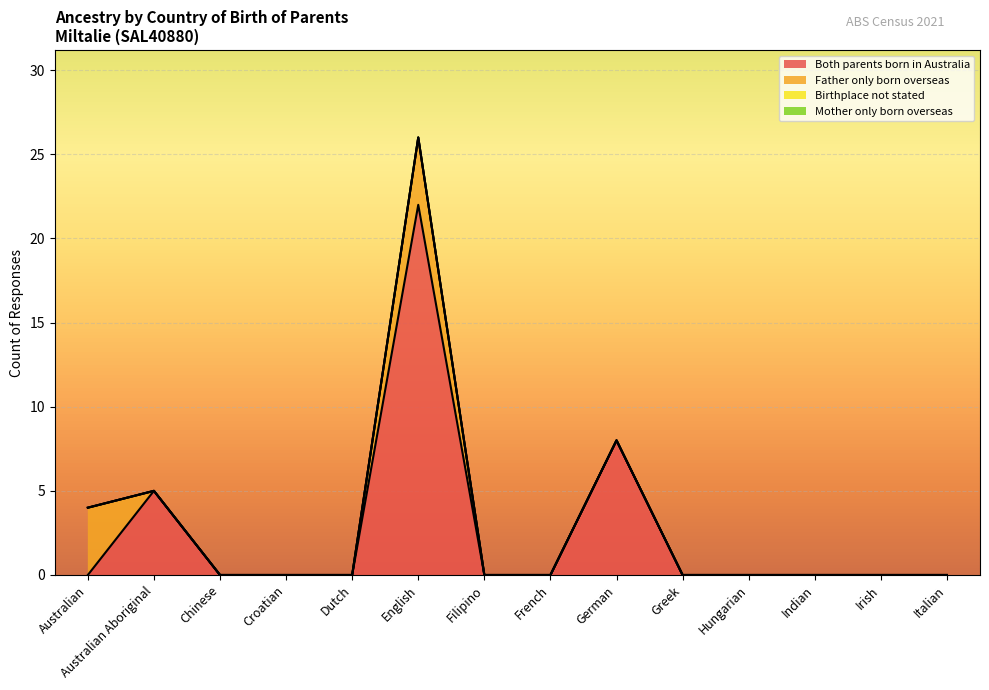

At how many categories does at least one series exceed 1?

4